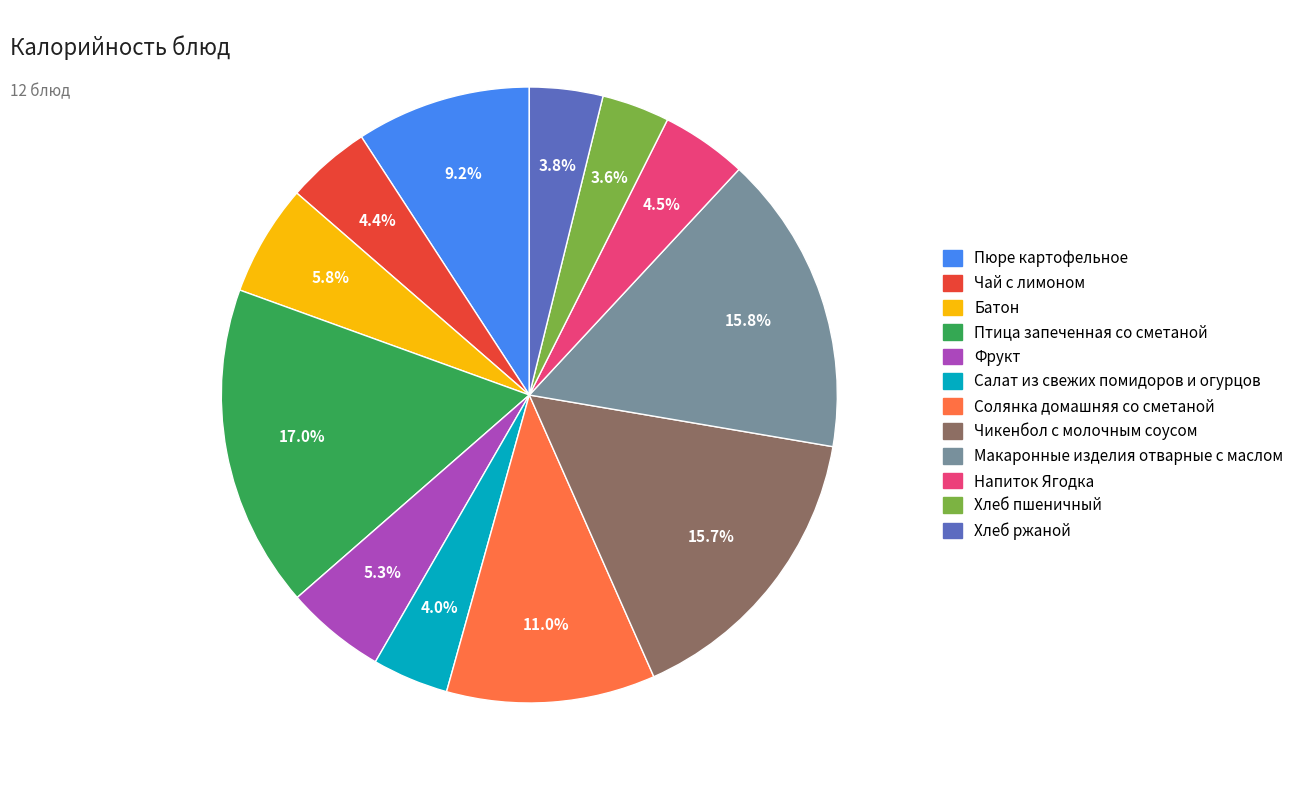

Do Салат из свежих помидоров и огурцов and Пюре картофельное together represent more than half of the pie?

No